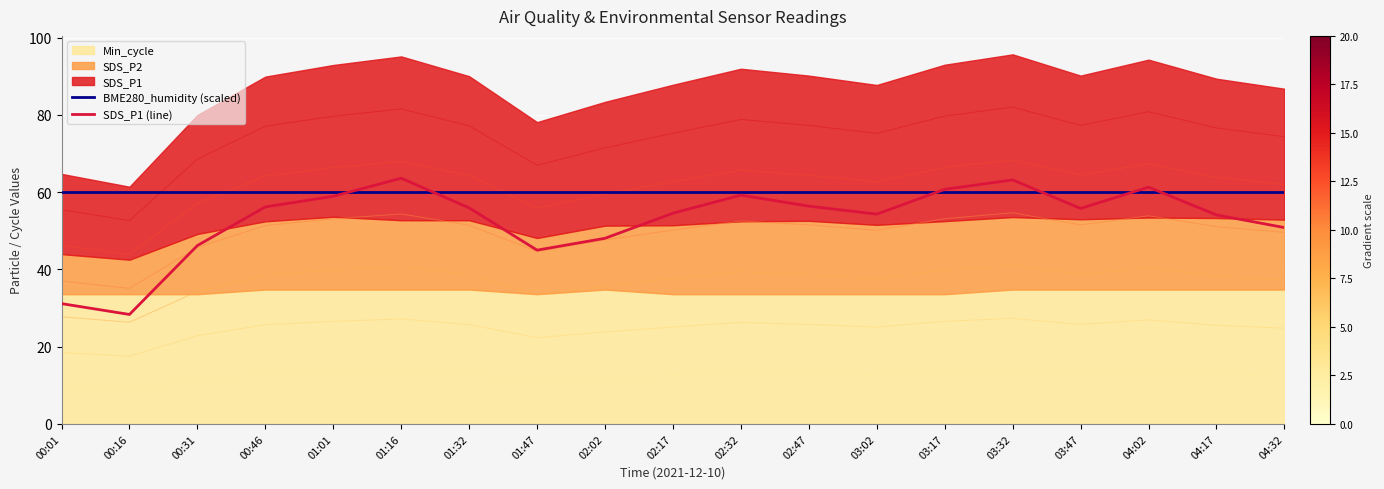

How many data points in SDS_P1 (line) are above 55?

10